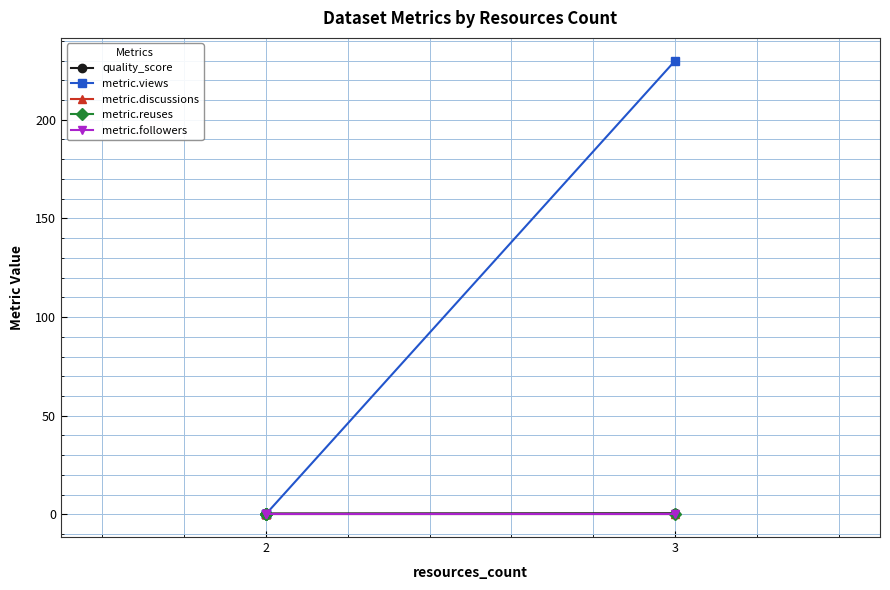

What is the minimum value for quality_score?

0.4